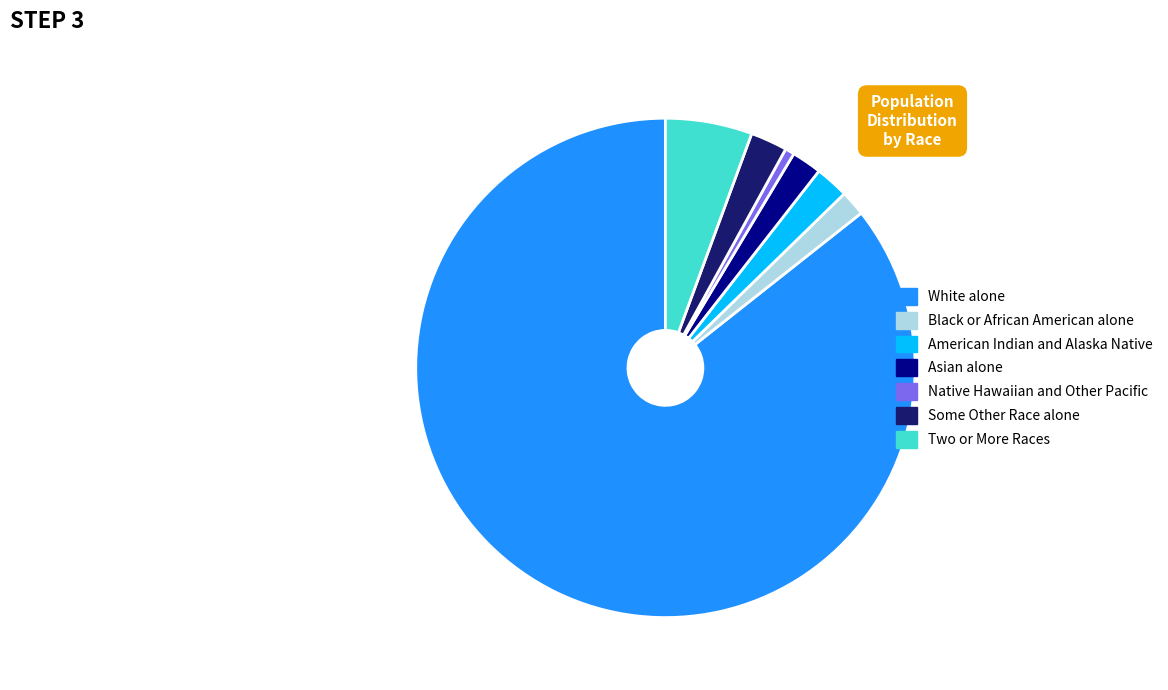

Is the sum of Asian alone and Two or More Races greater than half?

No